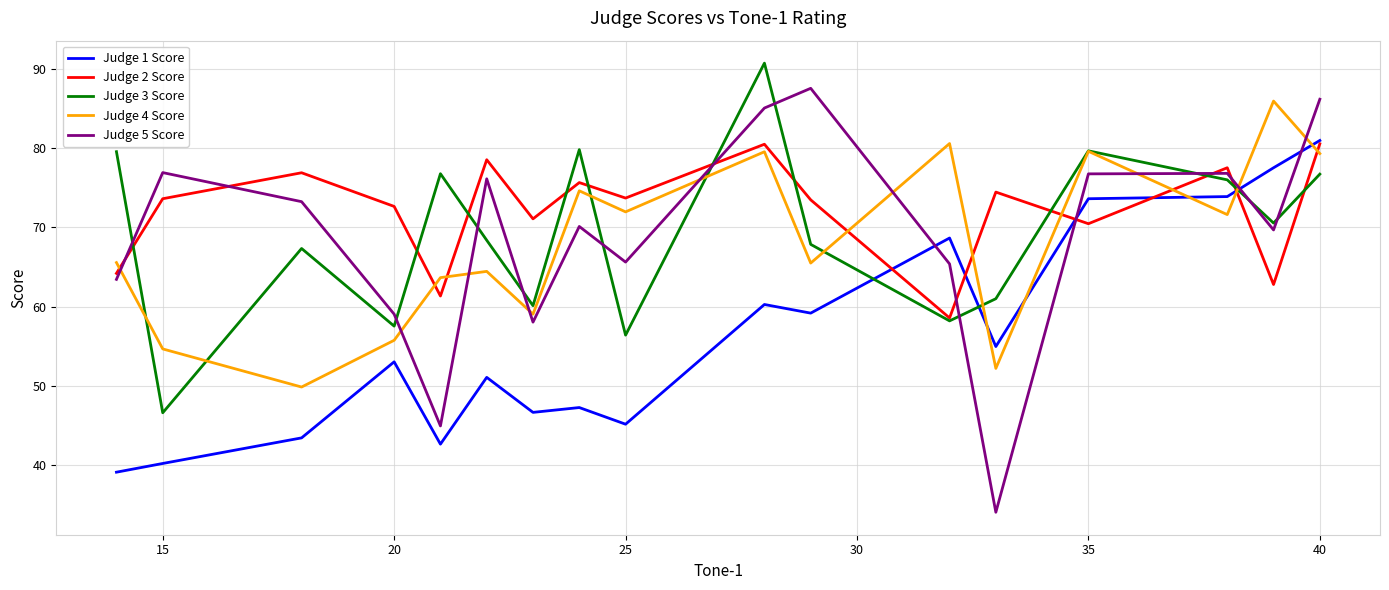

Which series has the largest range (max minus min)?

Judge 5 Score